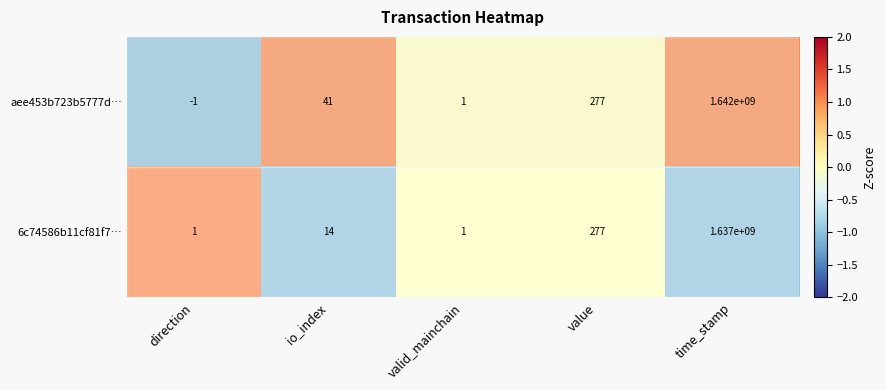

At how many categories does at least one series exceed 0?

5